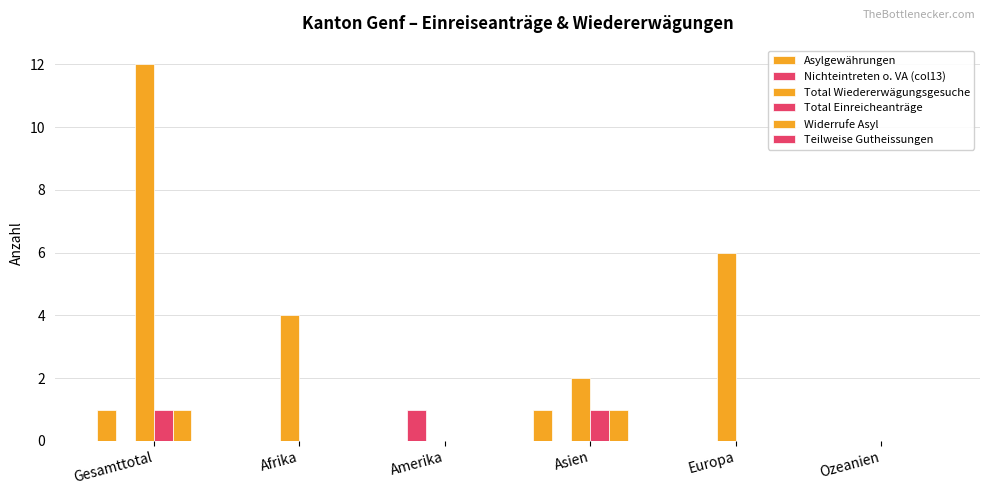

Which category has the highest value across all series?

Gesamttotal